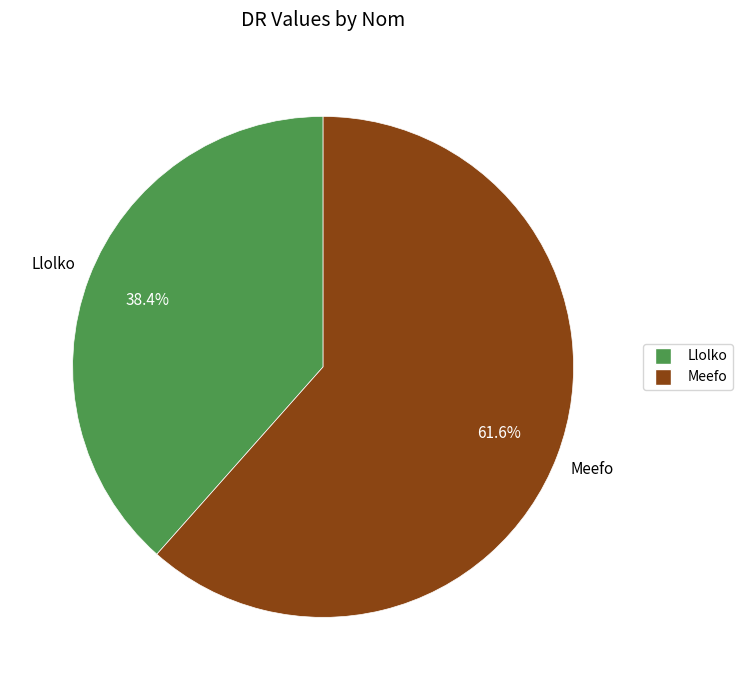

How many slices are in this pie chart?

2